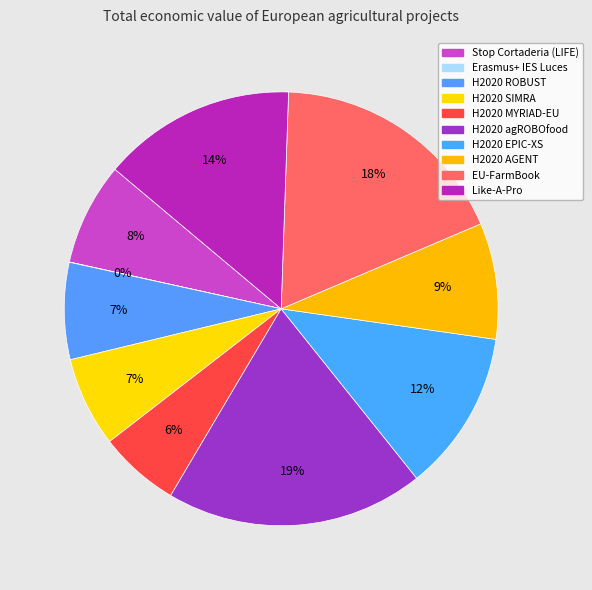

To the nearest percent, what percentage of the pie is H2020 SIMRA?

7%